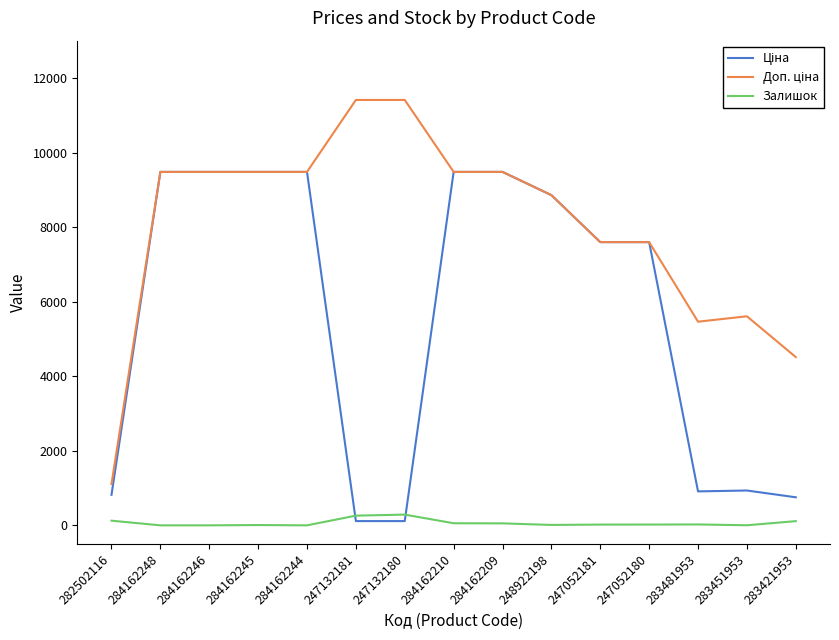

The value of Залишок at 284162244 is 0.0. True or false?

True